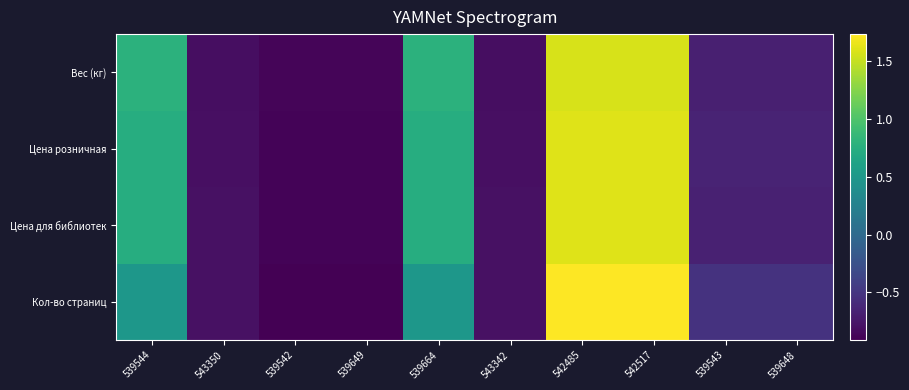

Which series has the largest range (max minus min)?

Кол-во страниц